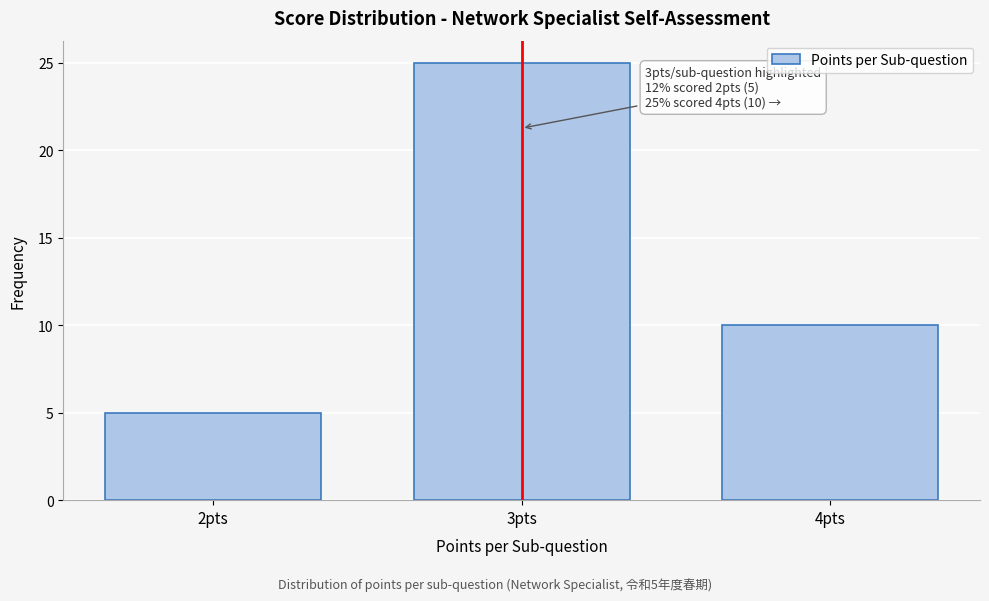

Over which range of the x-axis is the bar tallest?

2.5 to 3.5